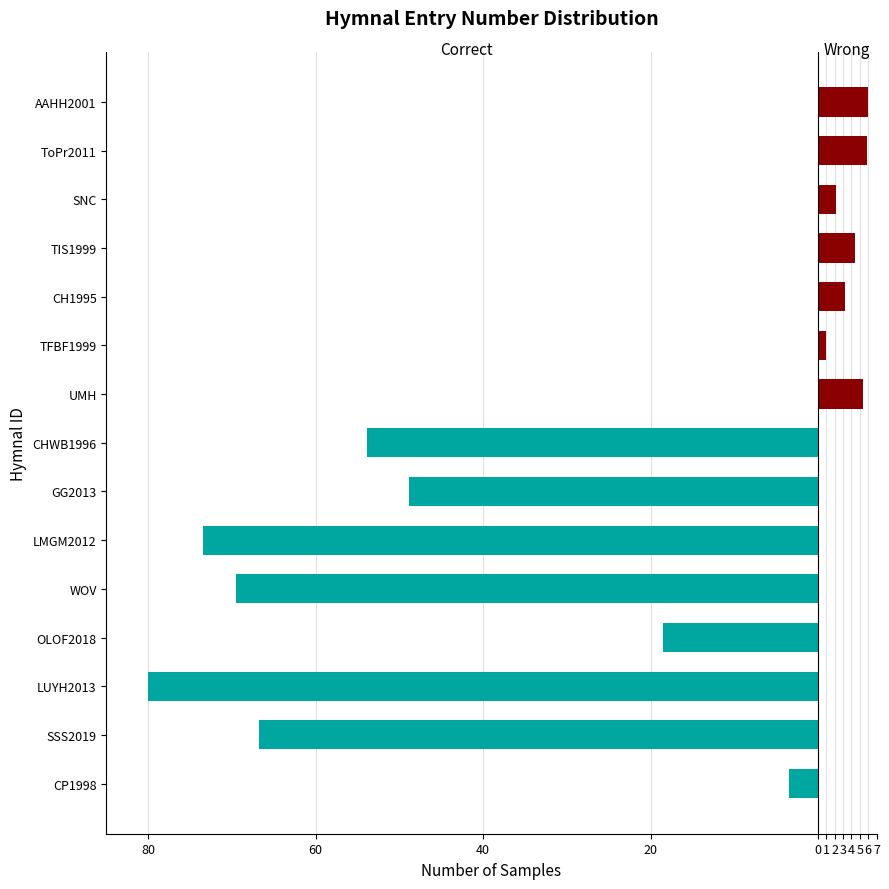

What is the total value across all series at CHWB1996?

-53.9